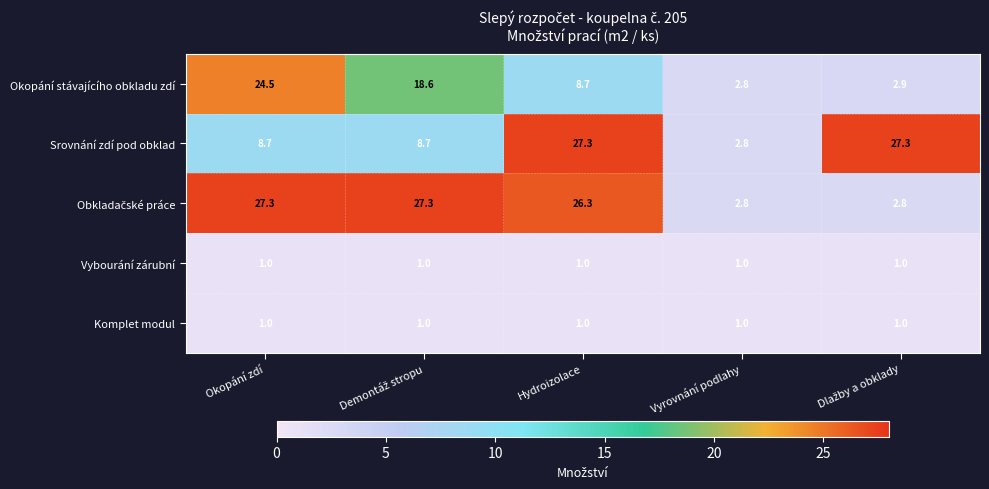

What is the difference between the maximum and minimum values in the Okopání stávajícího obkladu zdí series?

21.7